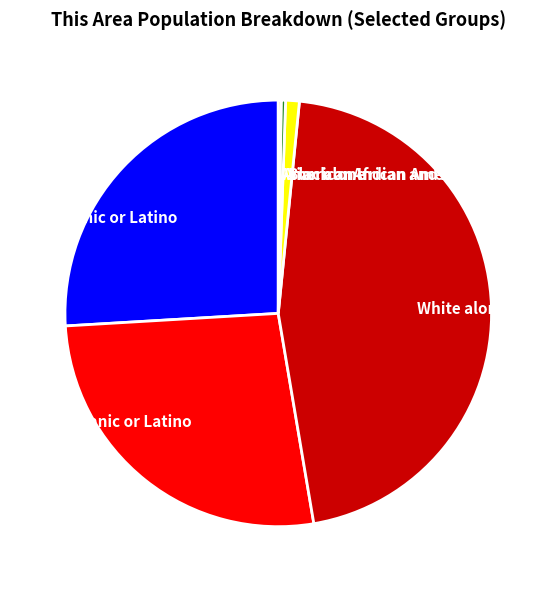

Does any single category account for the majority?

No